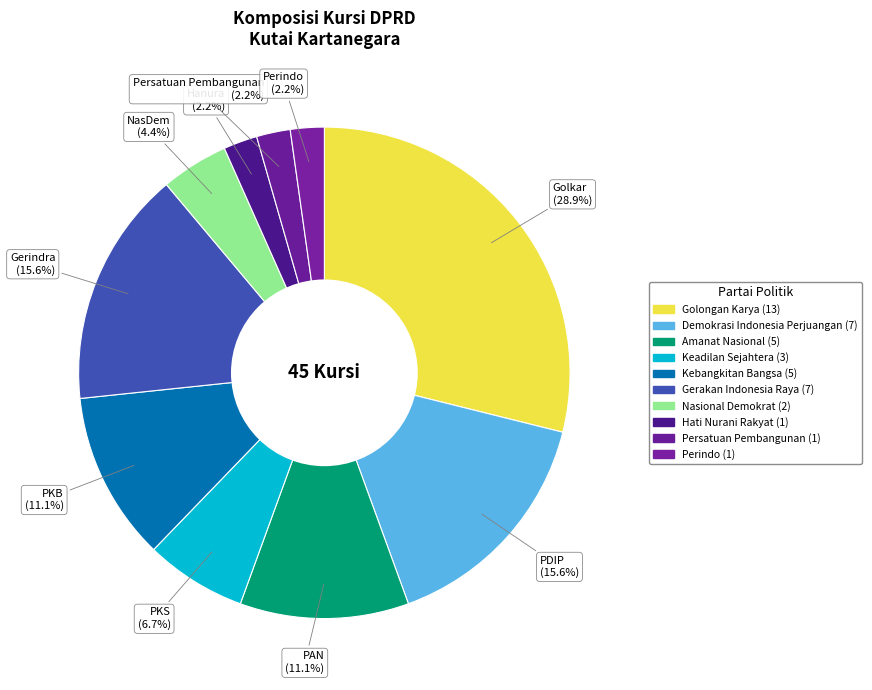

Approximately how many times larger is the value at Golongan Karya compared to Keadilan Sejahtera?

4.3